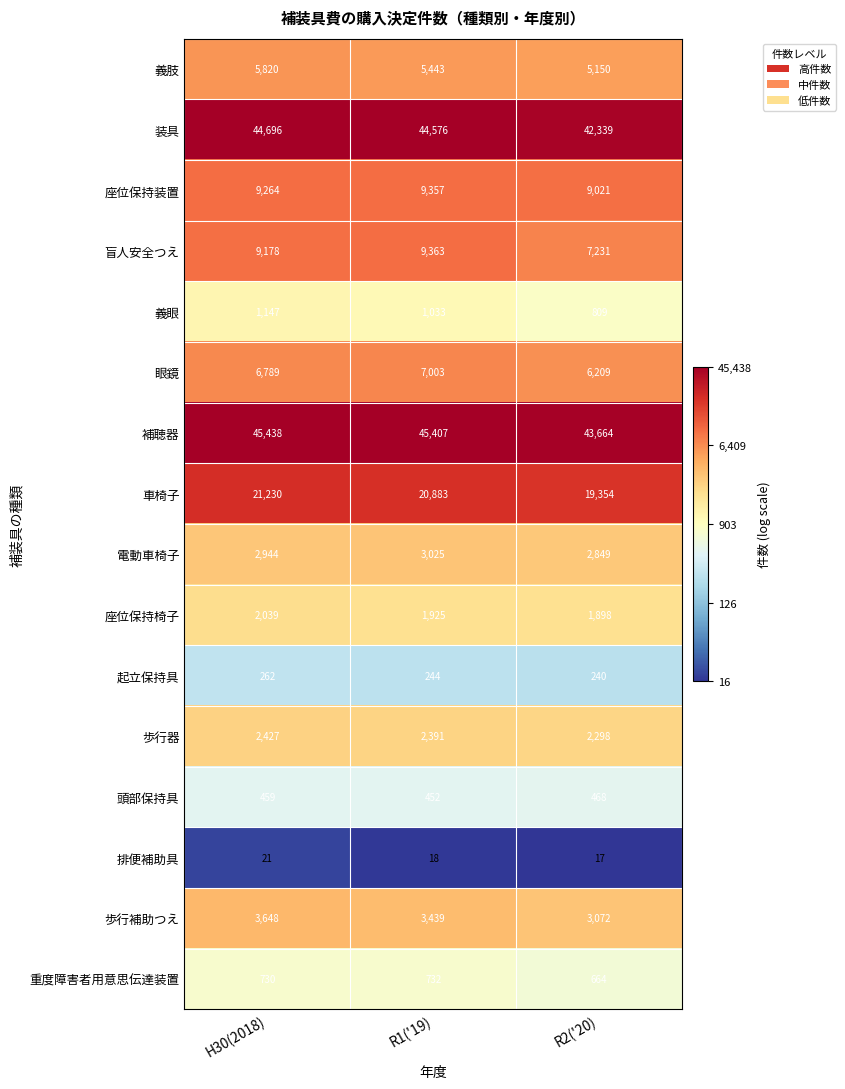

What is the smallest value displayed?

17